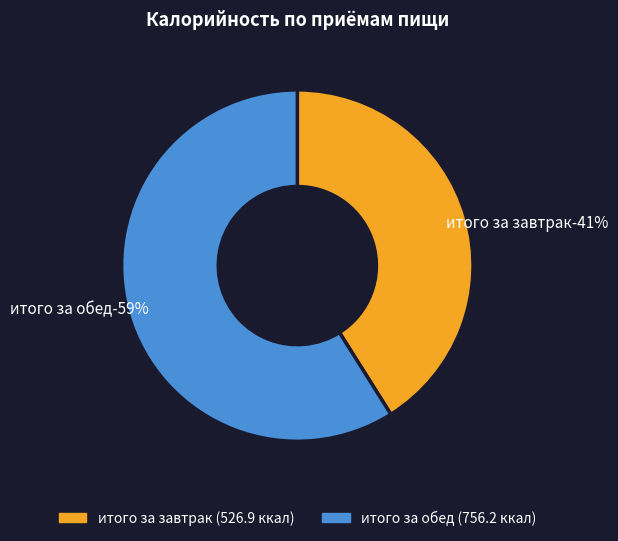

Which category has the smallest portion of the pie?

итого за завтрак